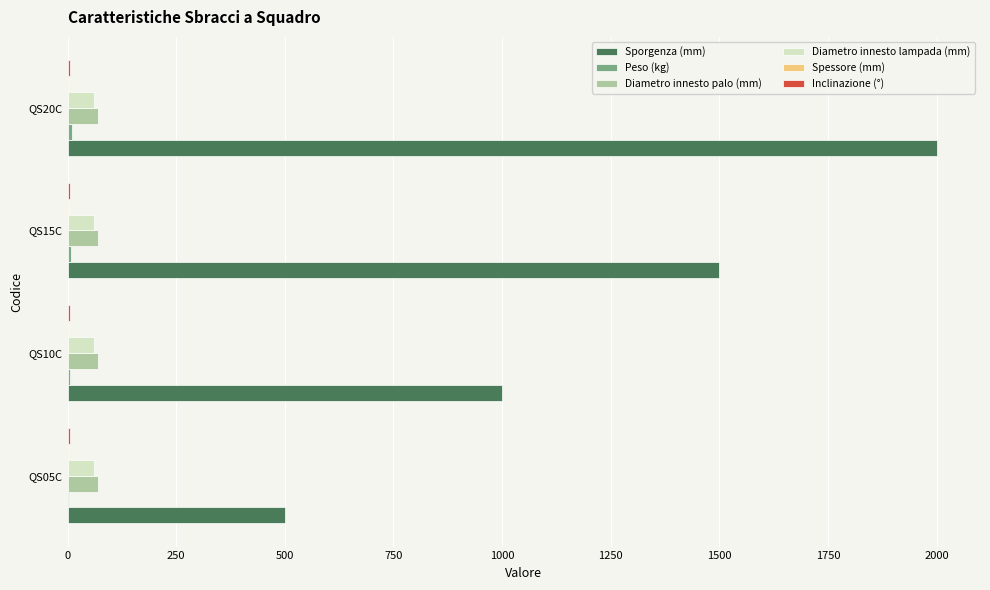

Which series changed the most between QS10C and QS15C?

Sporgenza (mm)